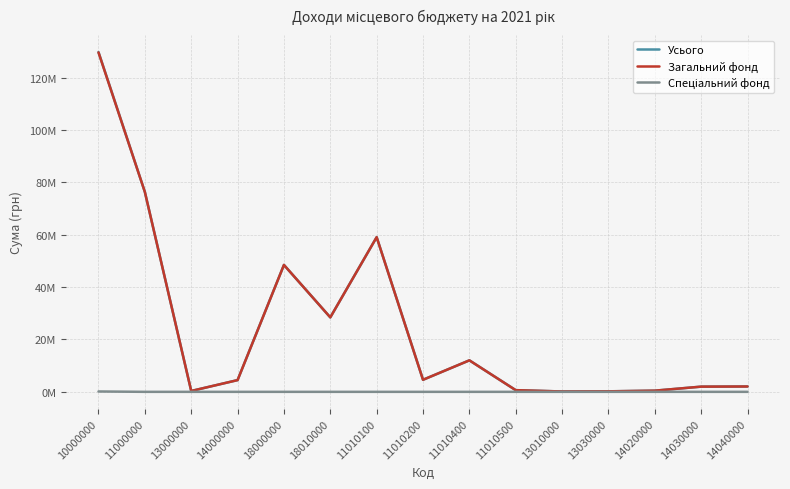

Reading right to left, transcribe all the data shown in this chart.

Усього: 14040000=2045600	14030000=1985000	14020000=450000	13030000=195000	13010000=135000	11010500=642000	11010400=12028000	11010200=4606000	11010100=59082000	18010000=28443200	18000000=48479200	14000000=4480600	13000000=330000	11000000=76358000	10000000=129787800
Загальний фонд: 14040000=2045600	14030000=1985000	14020000=450000	13030000=195000	13010000=135000	11010500=642000	11010400=12028000	11010200=4606000	11010100=59082000	18010000=28443200	18000000=48479200	14000000=4480600	13000000=330000	11000000=76358000	10000000=129647800
Спеціальний фонд: 14040000=0	14030000=0	14020000=0	13030000=0	13010000=0	11010500=0	11010400=0	11010200=0	11010100=0	18010000=0	18000000=0	14000000=0	13000000=0	11000000=0	10000000=140000